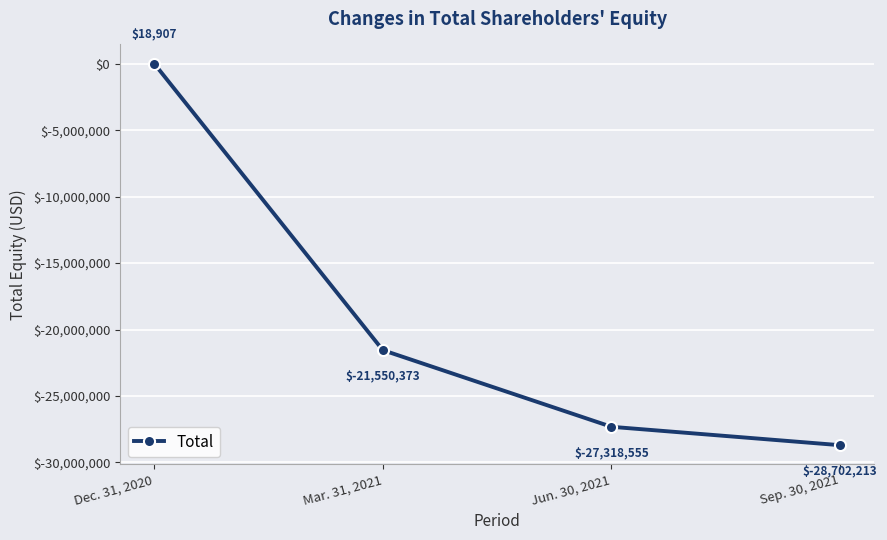

What is the minimum value shown in the chart?

-28702213